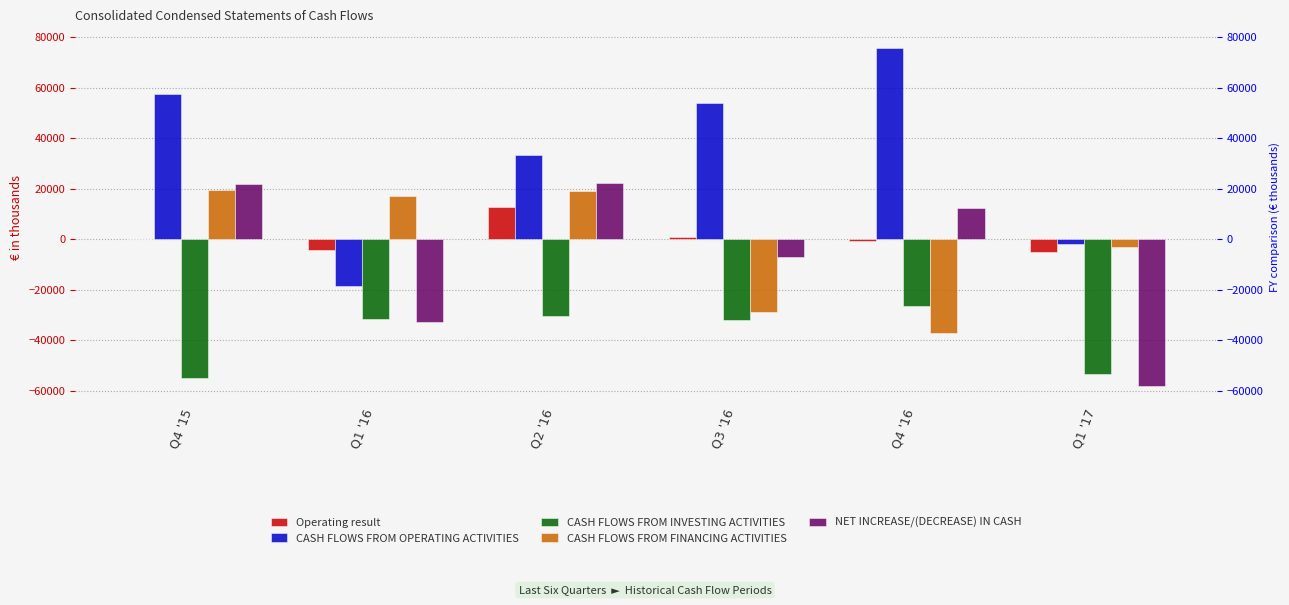

Which category has the highest value in the Operating result series?

Q2 '16